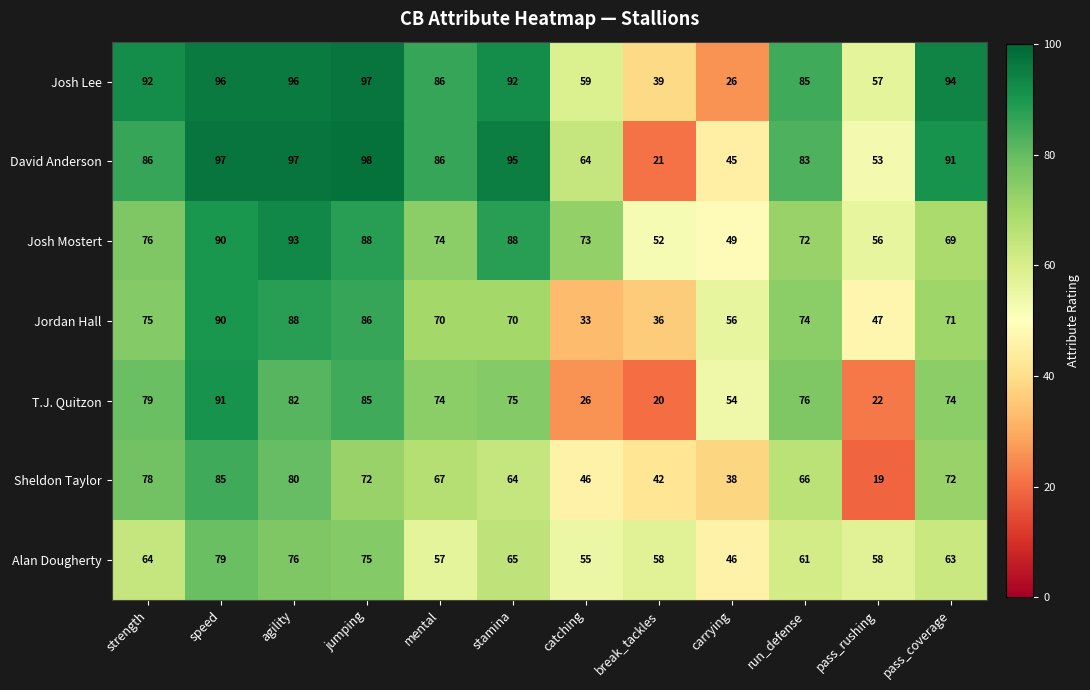

Which series has the largest total across all categories?

Josh Lee